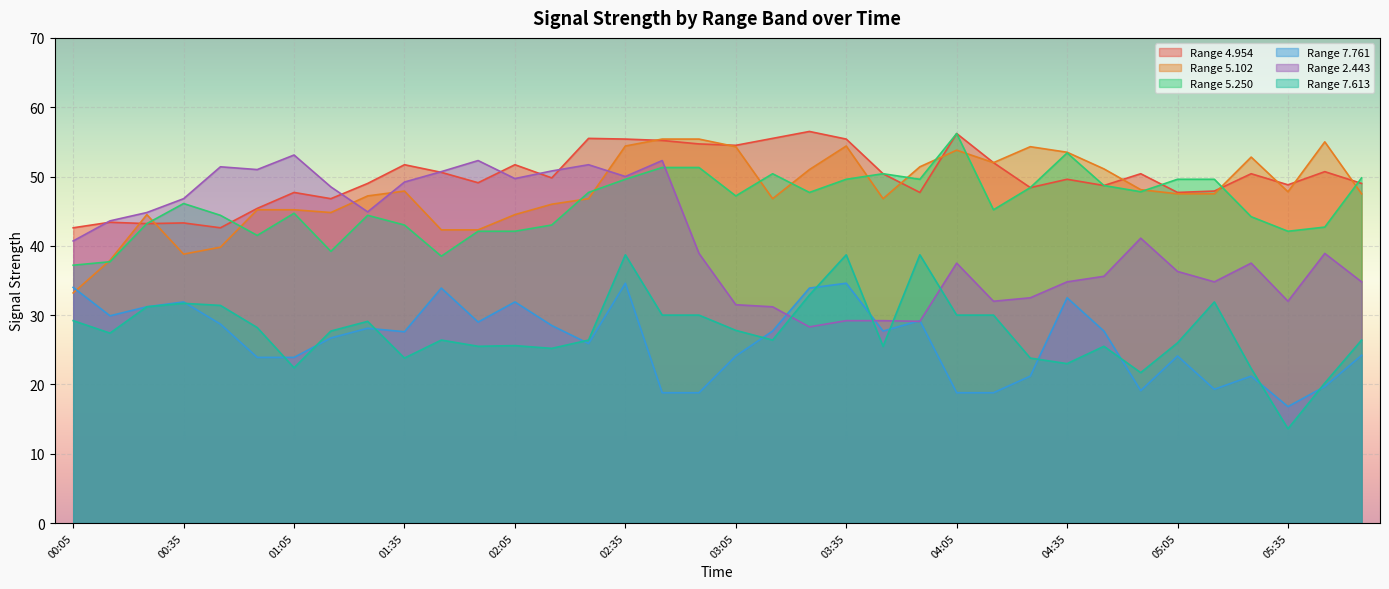

What is the label of the 8th point from the left?

01:15